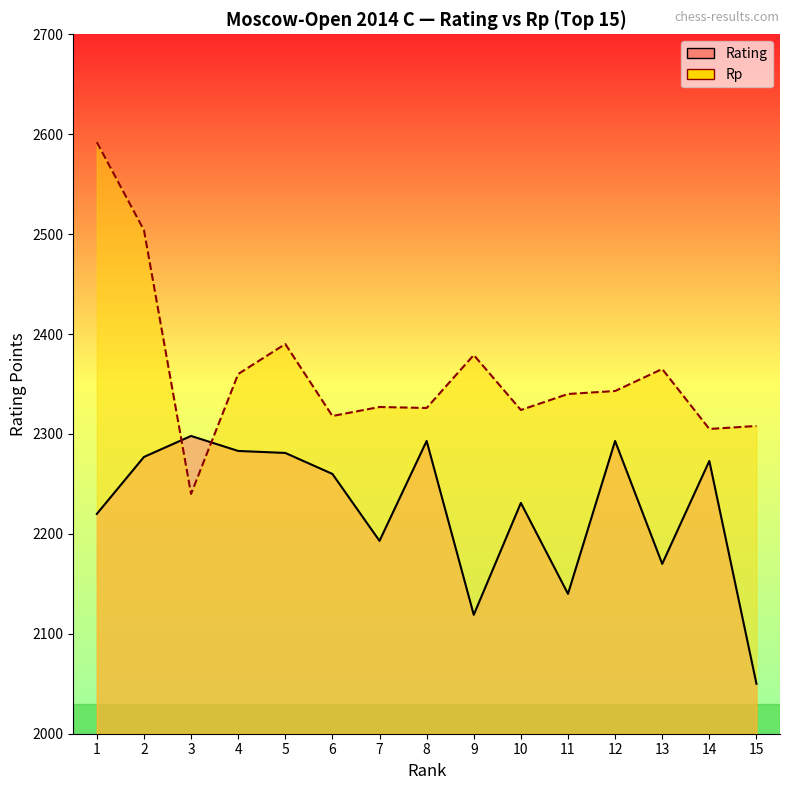

Rank the series at 5 from lowest to highest value.

Rating, Rp